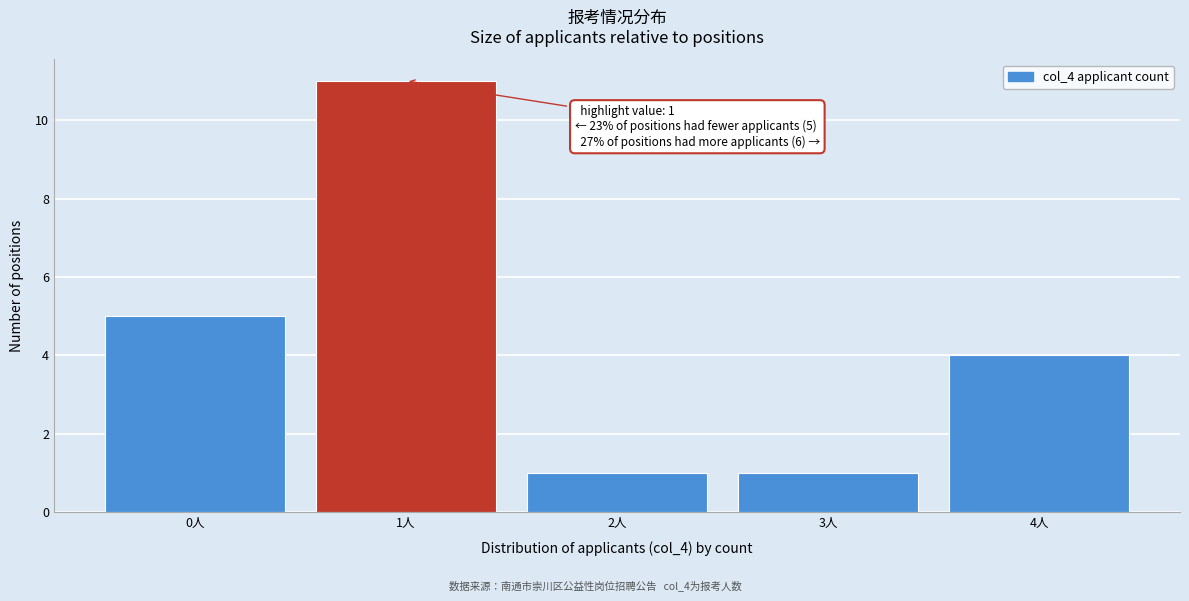

Which range on the x-axis has the tallest bar?

0.5 to 1.5